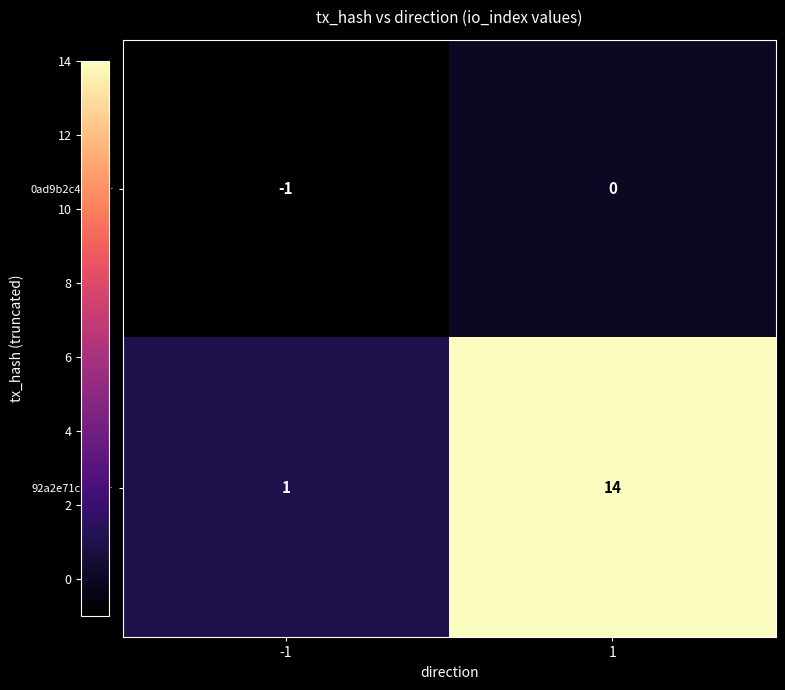

Which series has the largest range (max minus min)?

92a2e71cc1f5…